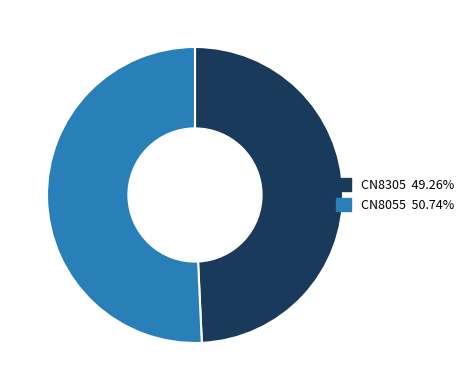

True or false: CN8305 accounts for 49% of the total.

True